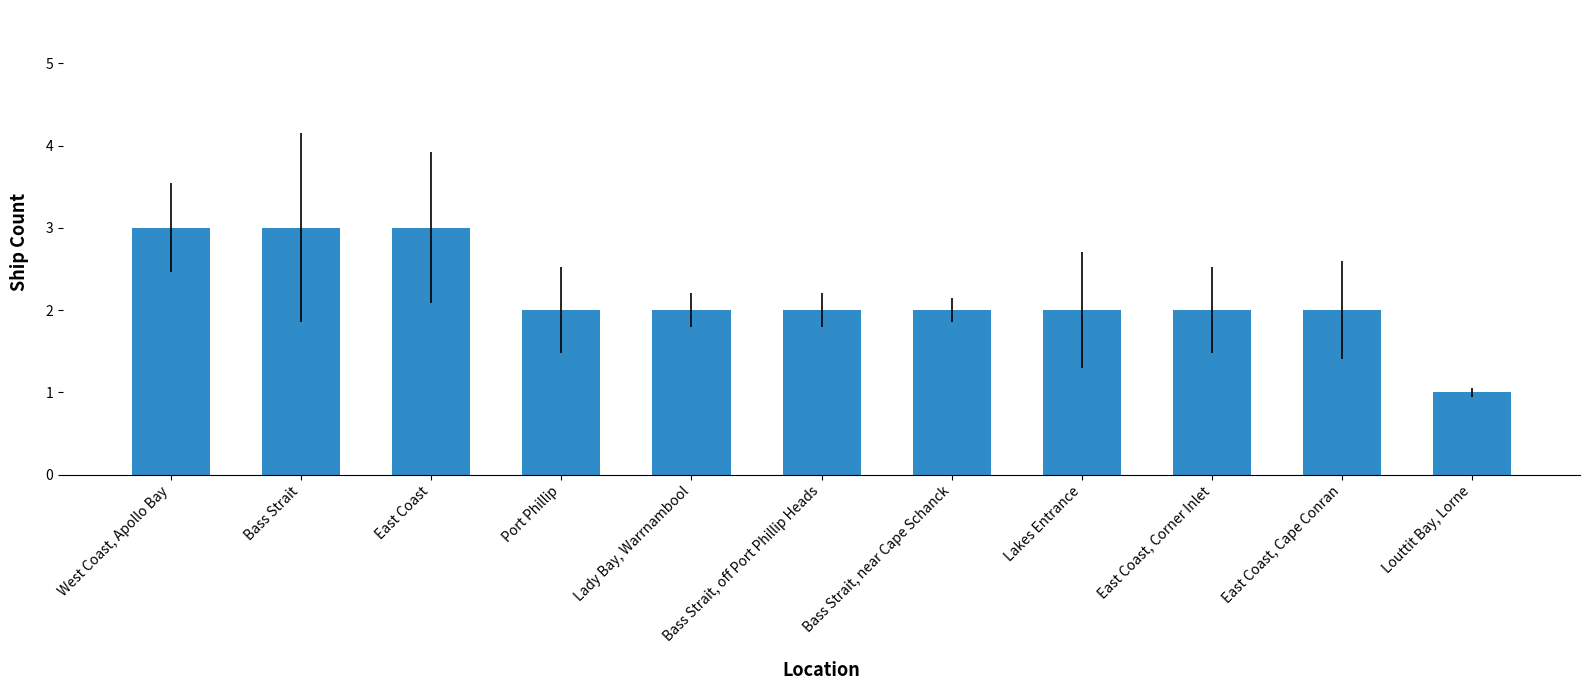

At which label does the data first exceed 2?

West Coast, Apollo Bay